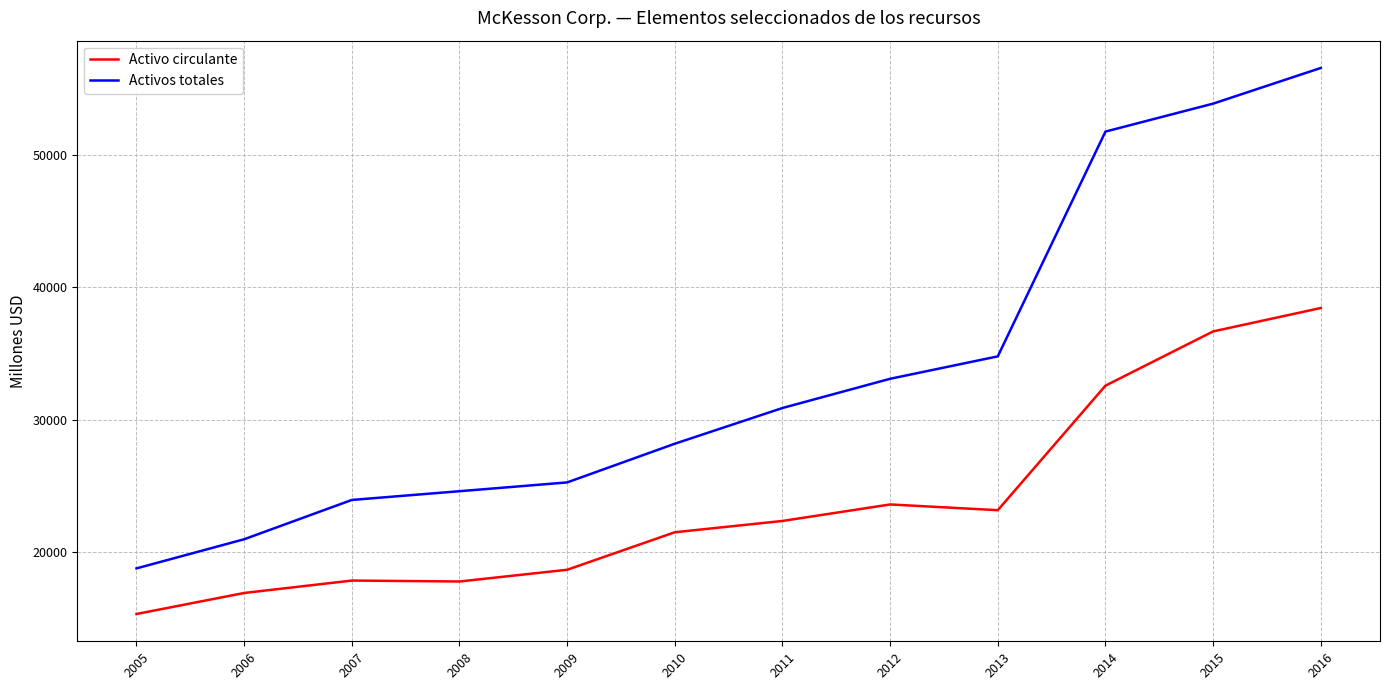

Read the Activos totales value at 2005.

18775